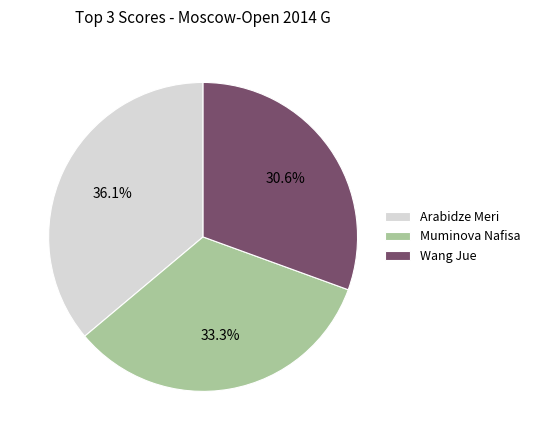

What is the ratio of the value at Wang Jue to the value at Arabidze Meri?

0.8